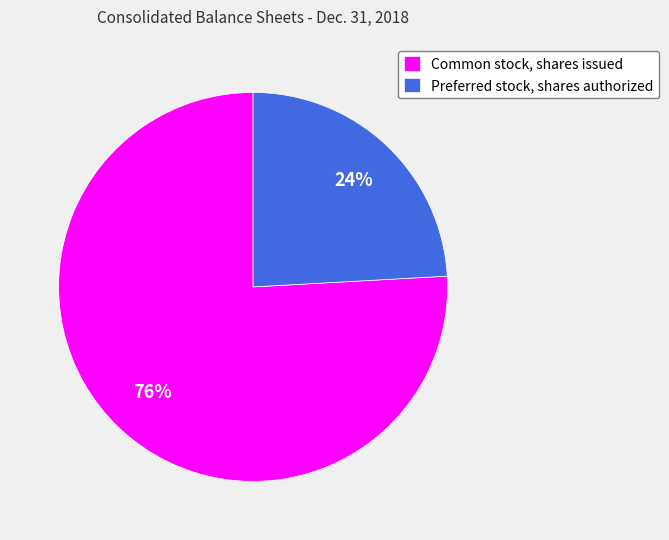

How many slices are in this pie chart?

2